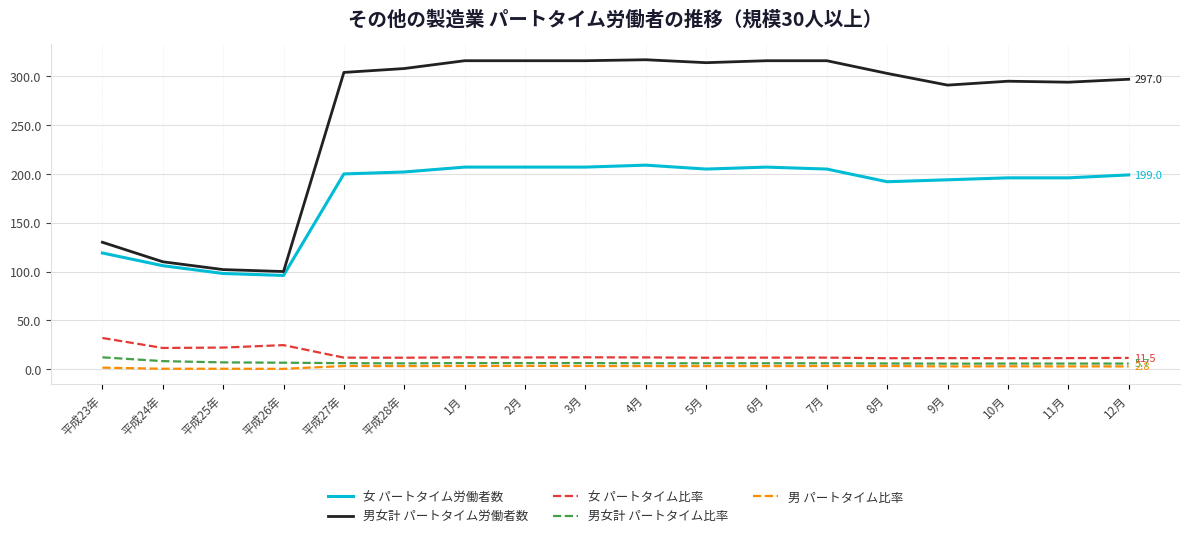

Is the value of 男 パートタイム比率 at 8月 greater than the value of 男女計 パートタイム労働者数 at 平成25年?

No